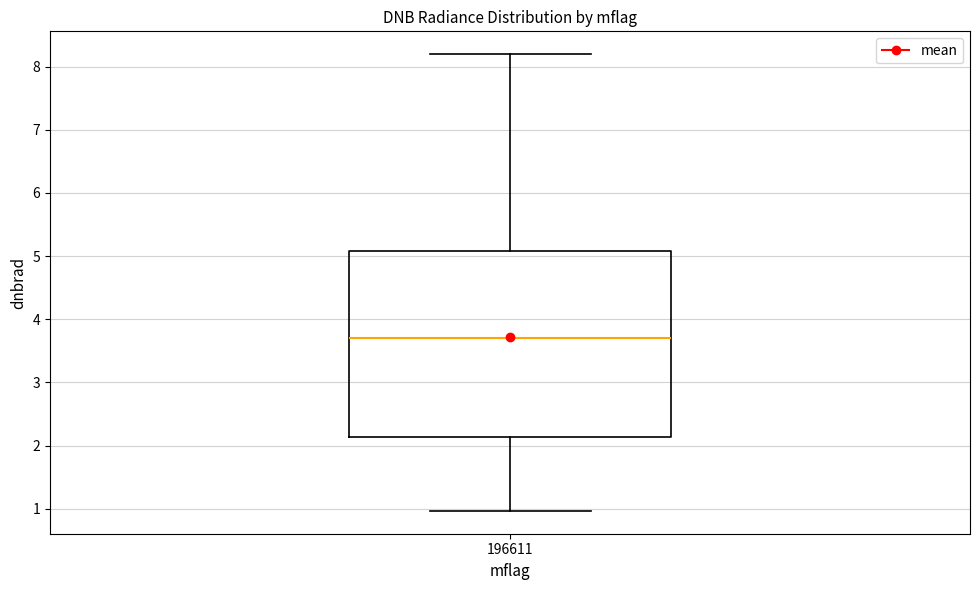

Where does the lower whisker of the box at x = 196611 end on the y-axis? The values are not printed on the chart, so give them approximately, as read against the axis.

1.0